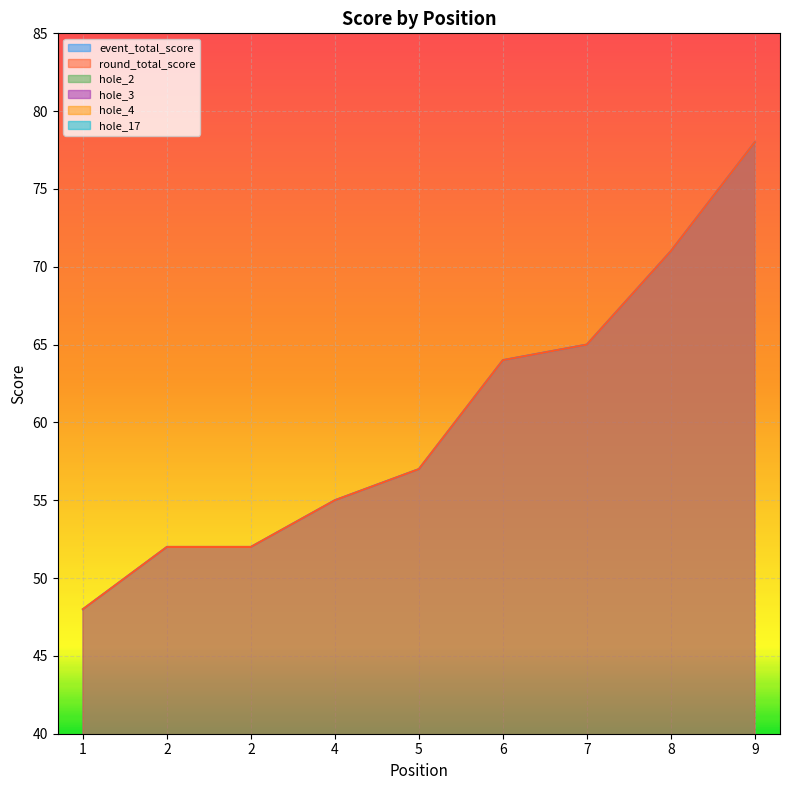

What is the sum of all hole_17 values?

35